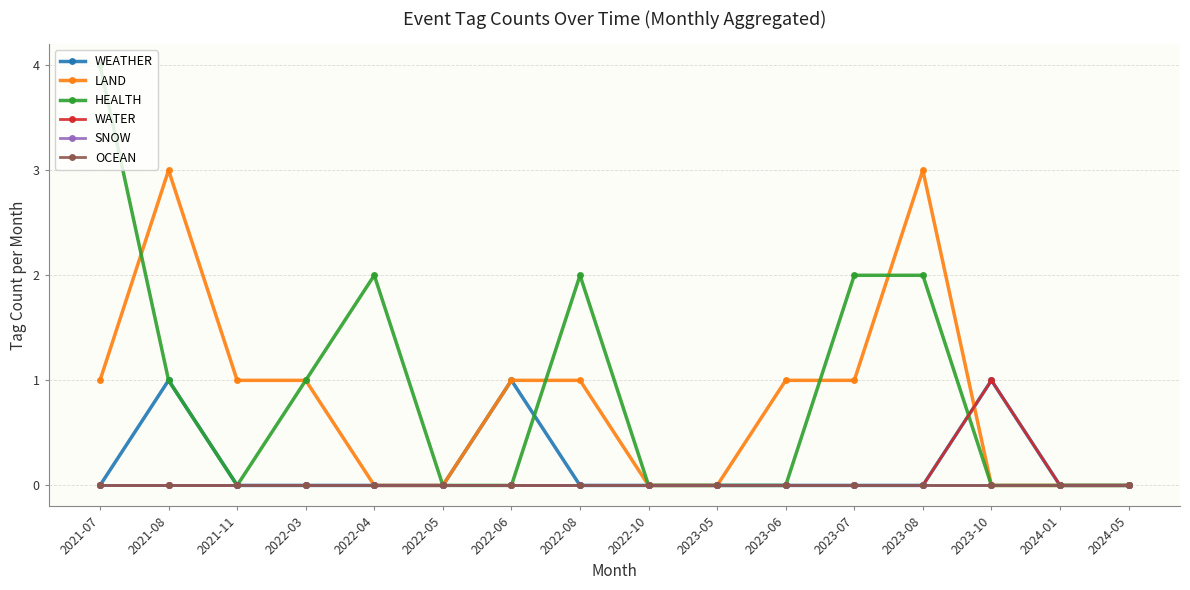

Is this an area chart (filled region under the line)?

No